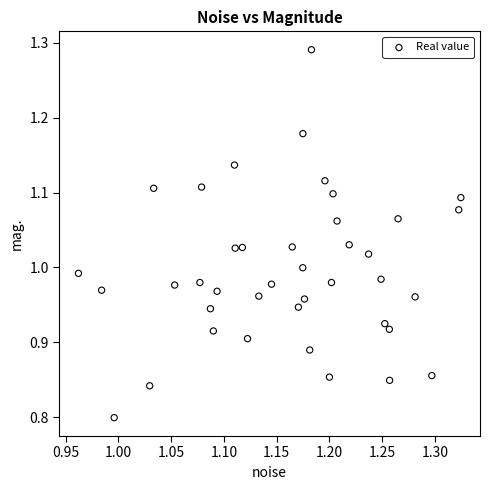

What is the range of X values (max minus min)?

0.4